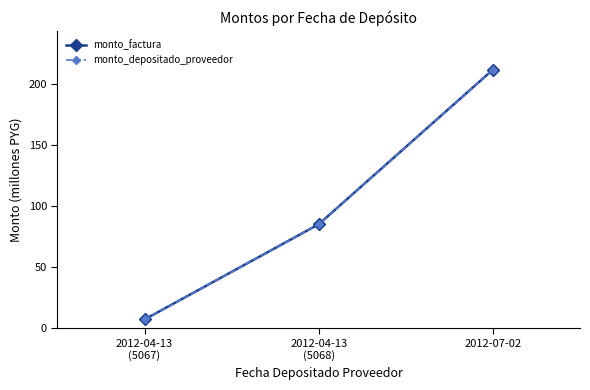

At which label does monto_factura reach its peak?

2012-07-02